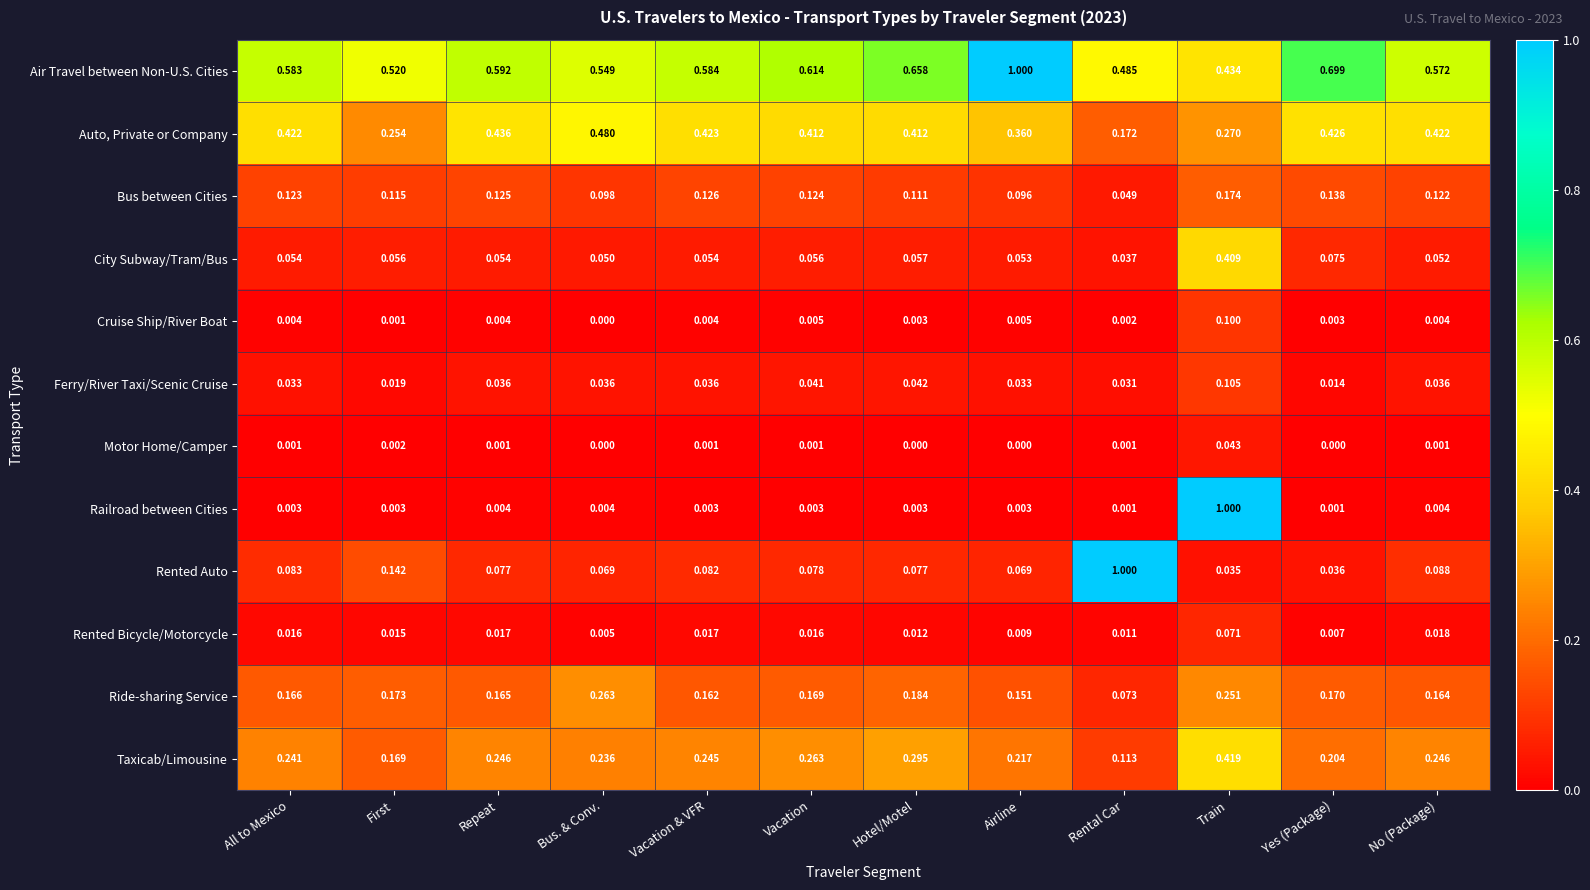

At which category is the sum across all series the highest?

Train